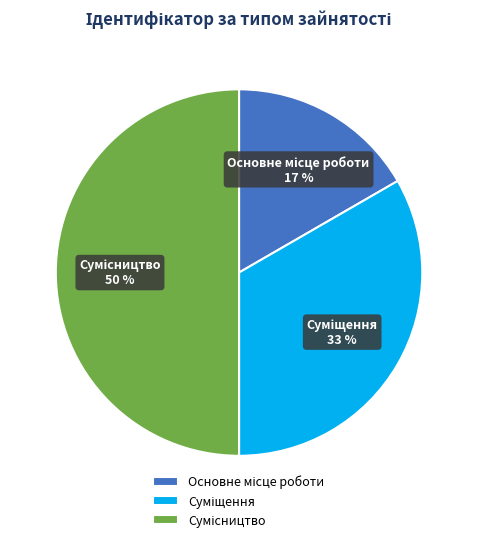

To the nearest percent, what is the average slice percentage?

33%